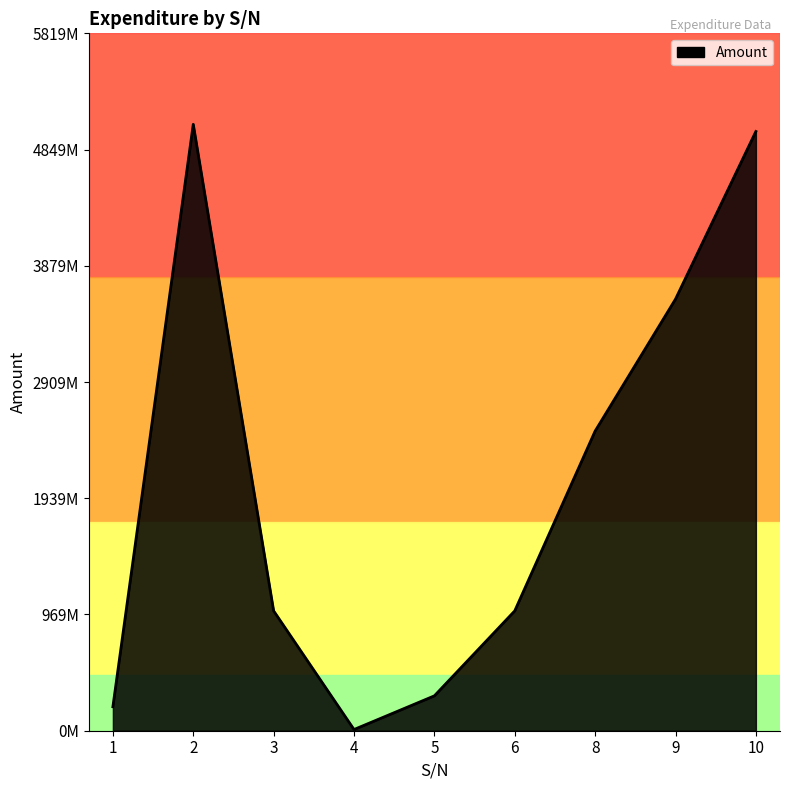

Where does the data first go above 1000000000?

2